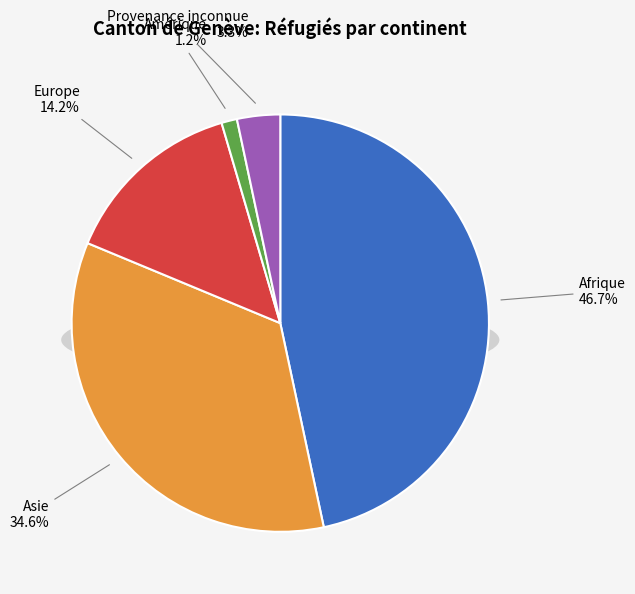

True or false: Europe accounts for 27% of the total.

False